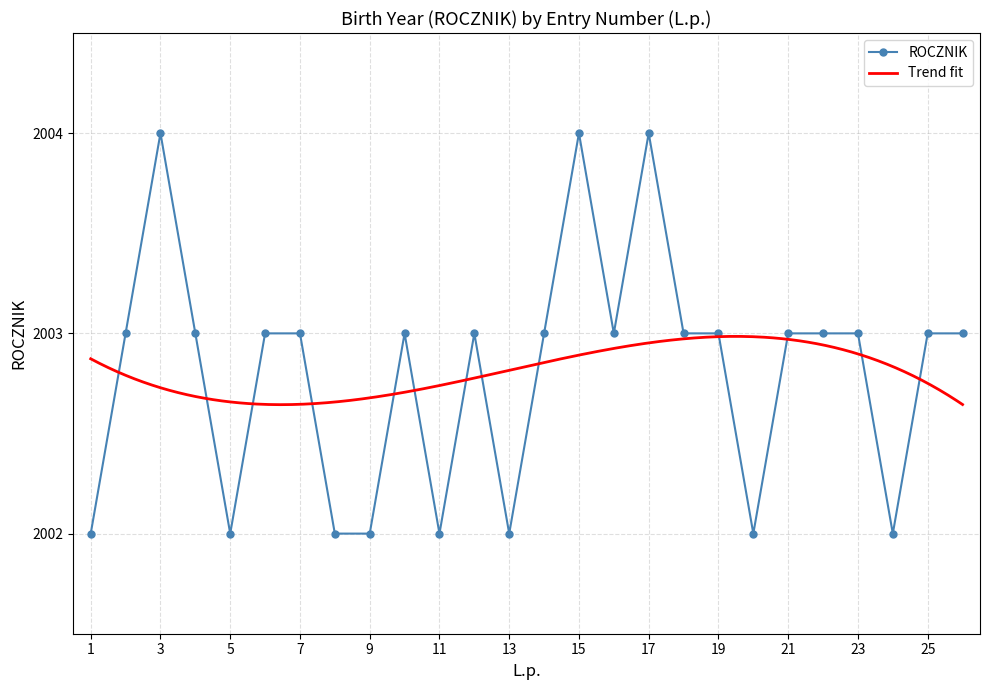

Reading right to left, list all the values displayed in this chart.

26=2003	25=2003	24=2002	23=2003	22=2003	21=2003	20=2002	19=2003	18=2003	17=2004	16=2003	15=2004	14=2003	13=2002	12=2003	11=2002	10=2003	9=2002	8=2002	7=2003	6=2003	5=2002	4=2003	3=2004	2=2003	1=2002